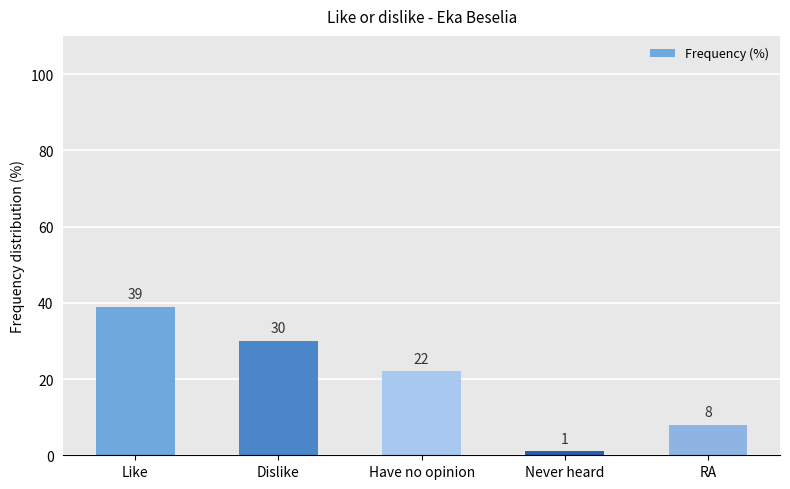

Which has a higher value, Have no opinion or Like?

Like